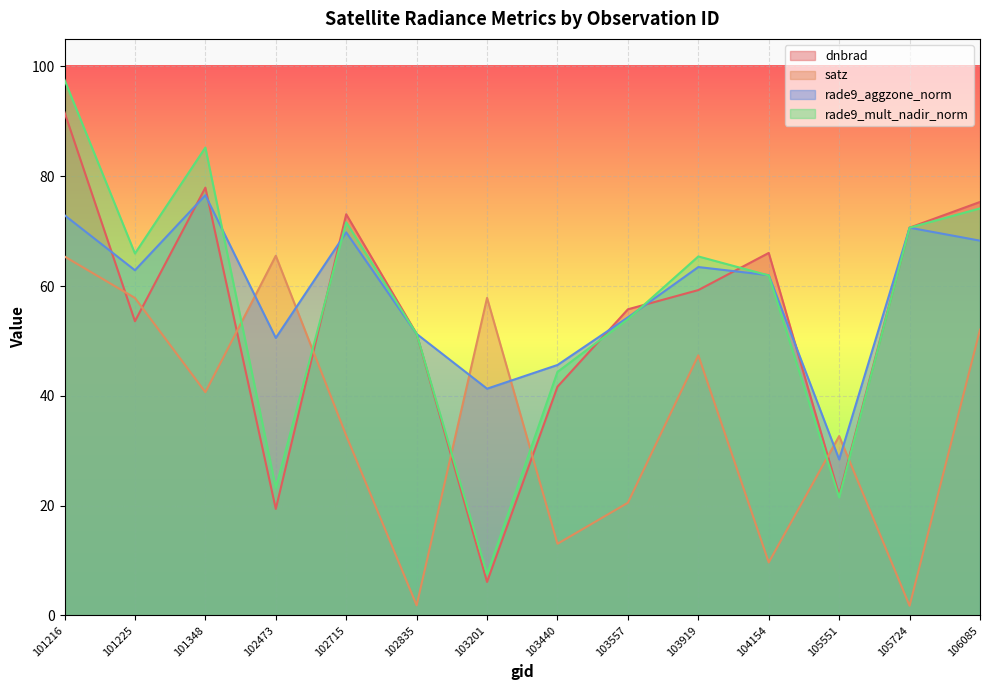

True or false: rade9_aggzone_norm has more than 0 interior local peaks.

True